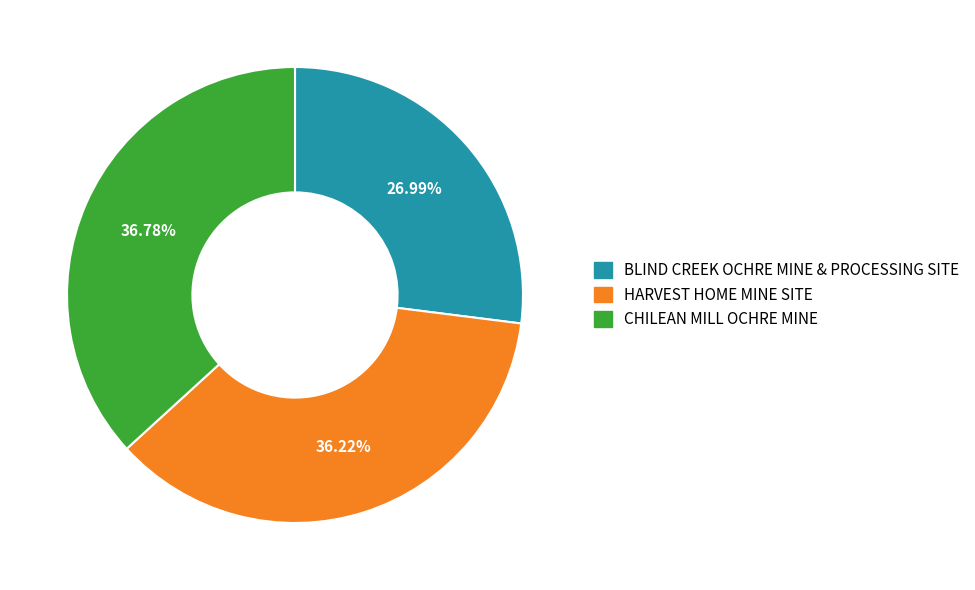

Does HARVEST HOME MINE SITE account for over 50% of the chart?

No